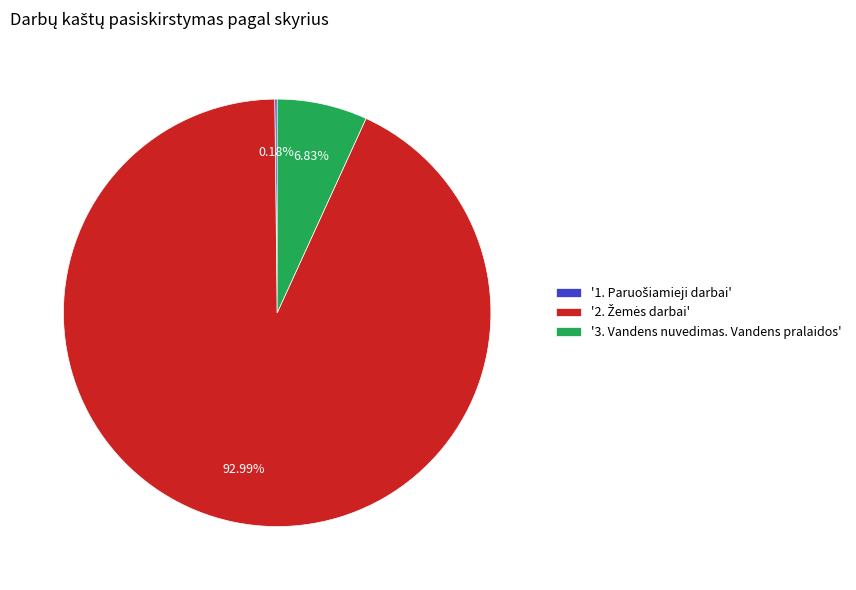

Is there a majority slice in this chart?

Yes